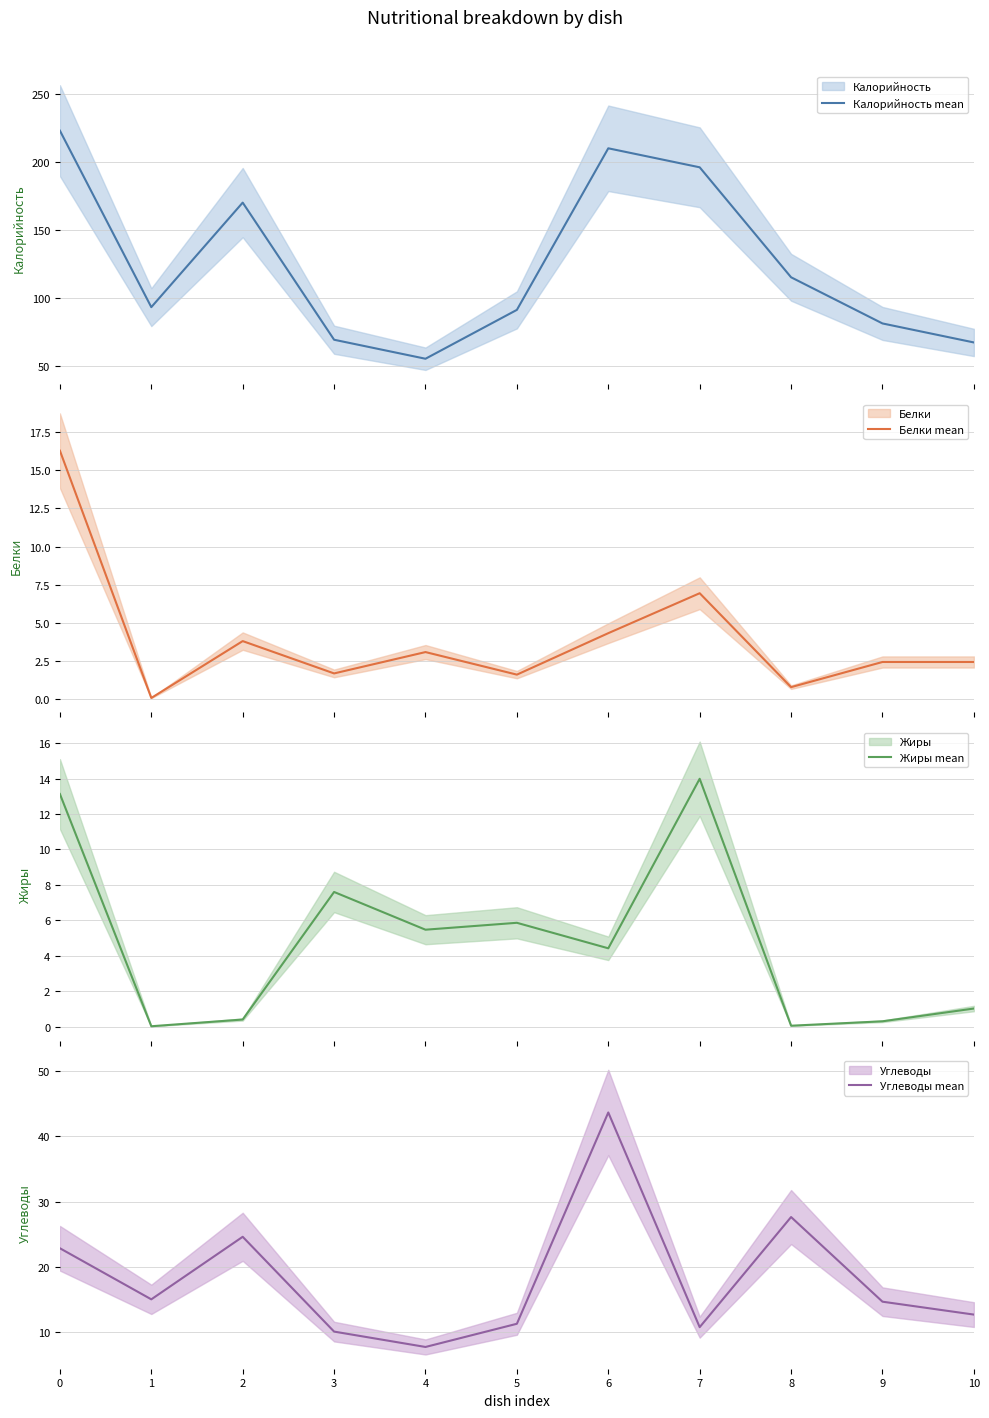

At 1, list the series in order from smallest to largest.

Жиры mean, Белки mean, Углеводы mean, Калорийность mean